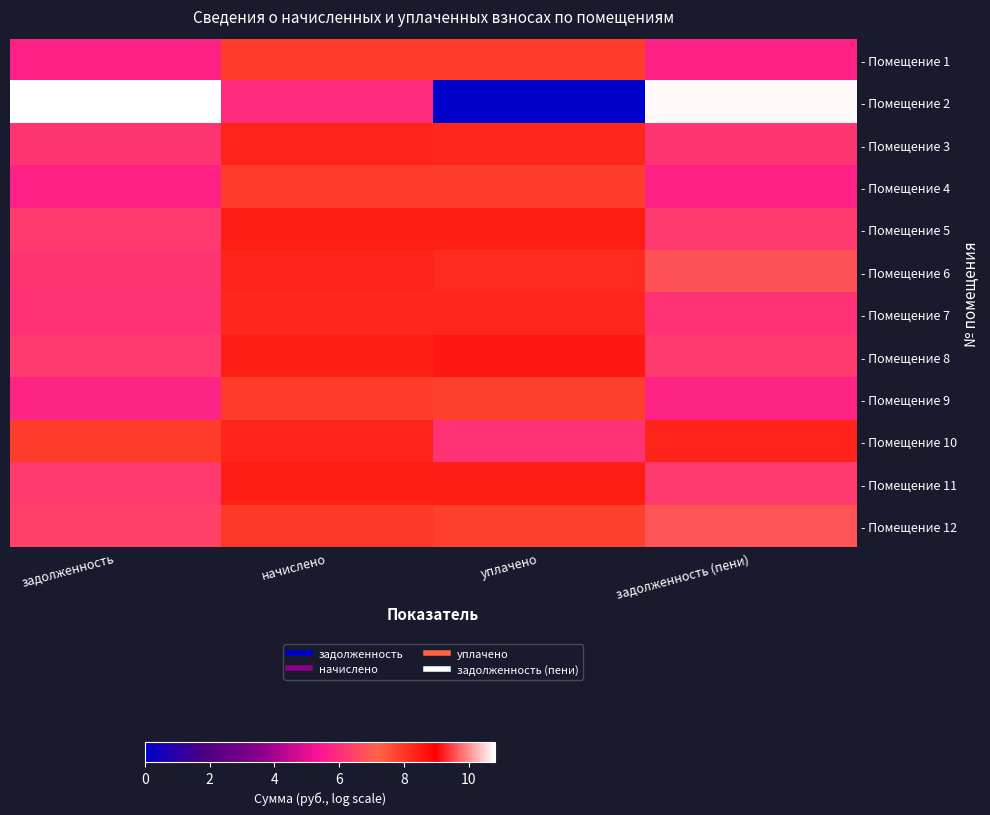

At which category is the sum across all series the highest?

начислено